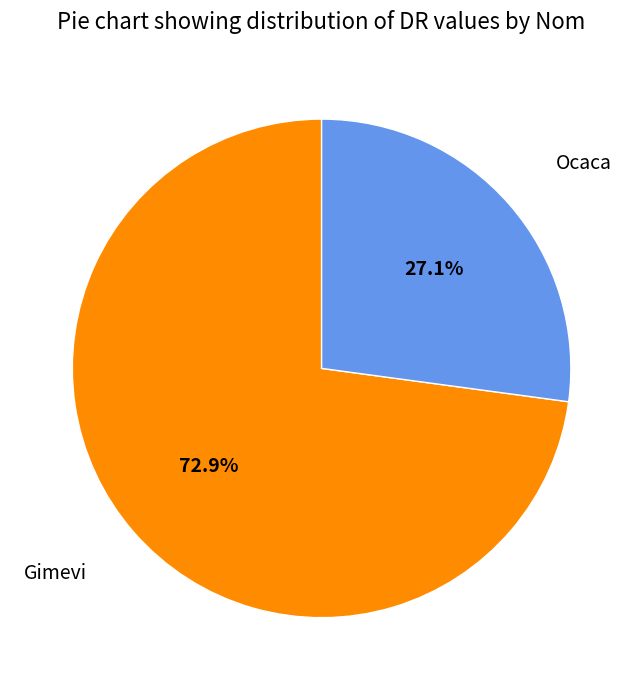

Does any single category account for the majority?

Yes